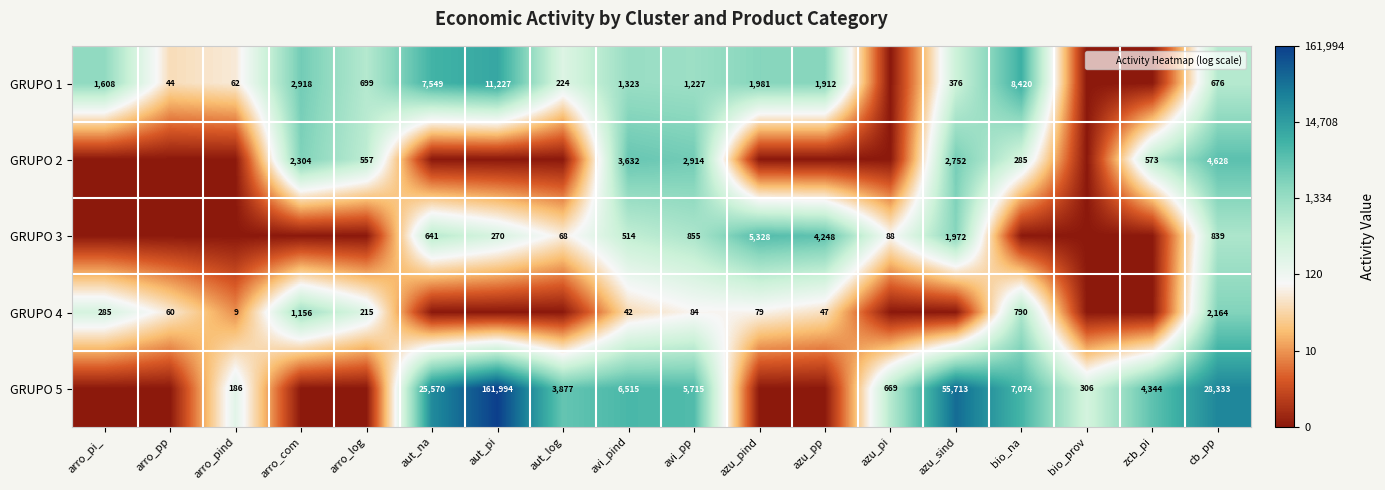

The GRUPO 4 series shows 4.0 at arro_com. True or false?

False